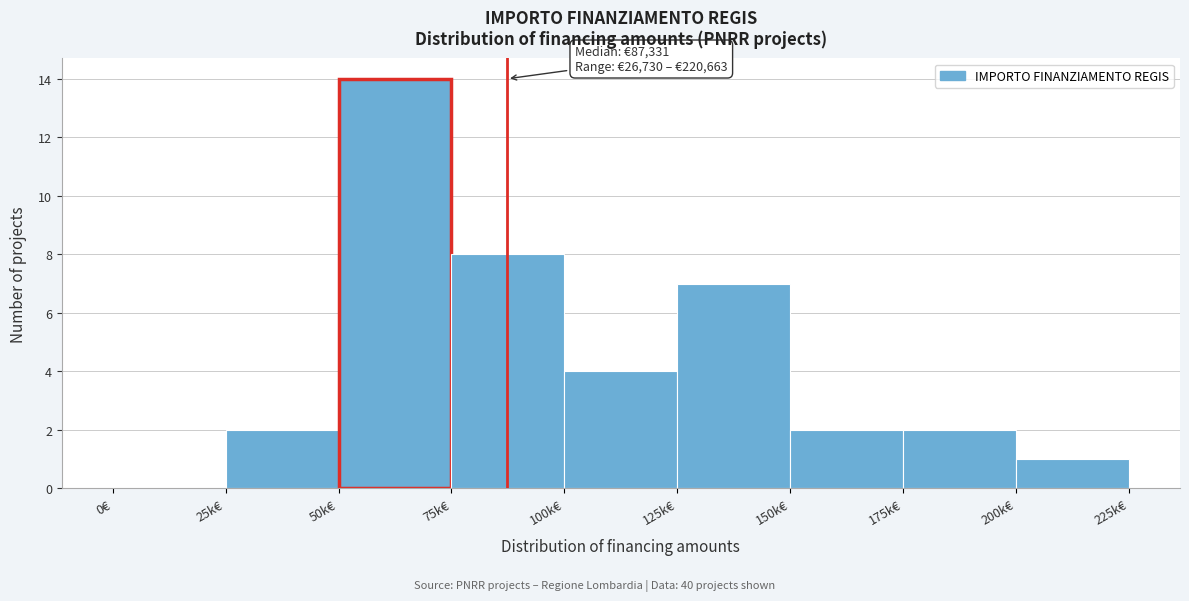

Reading left to right, list all the values displayed in this chart.

0€=0	25k€=2	50k€=14	75k€=8	100k€=4	125k€=7	150k€=2	175k€=2	200k€=1